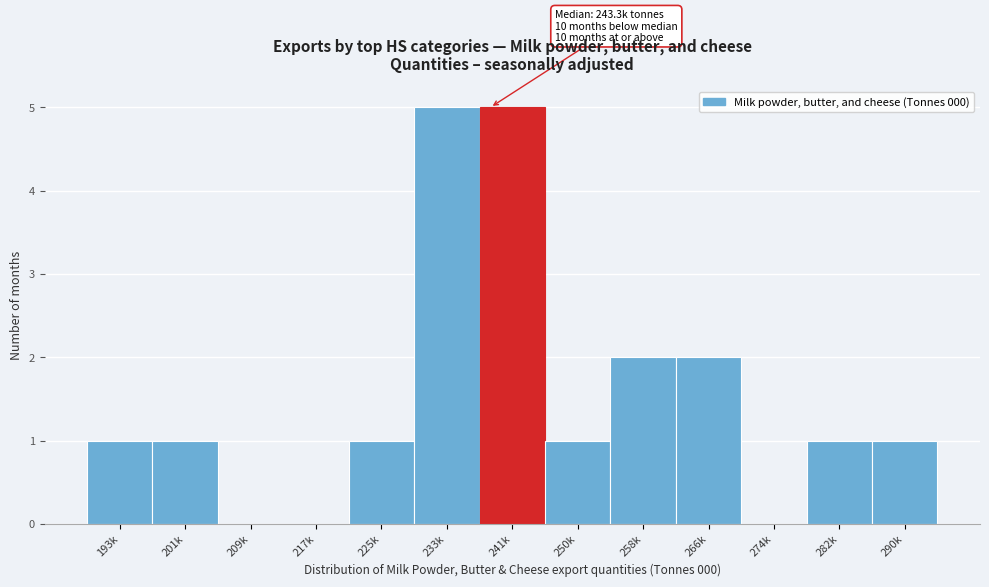

Reading right to left, transcribe all the data shown in this chart.

290k=1	282k=1	274k=0	266k=2	258k=2	250k=1	241k=5	233k=5	225k=1	217k=0	209k=0	201k=1	193k=1